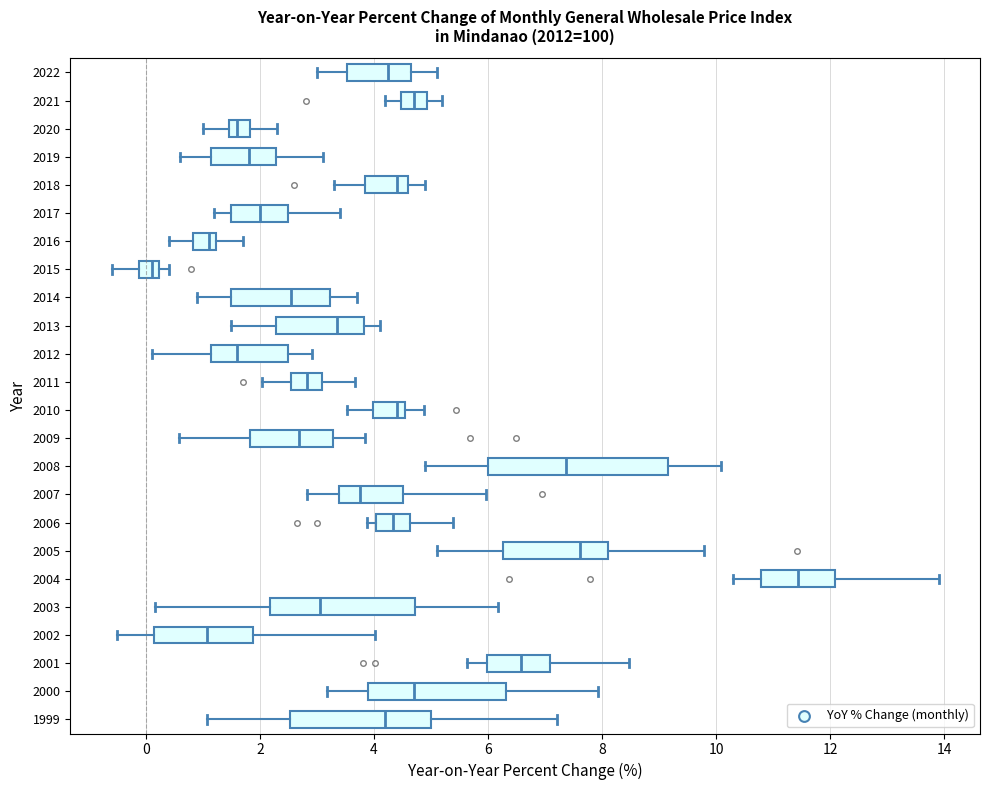

Comparing the boxes themselves (not the whiskers), which one is the widest?

2008